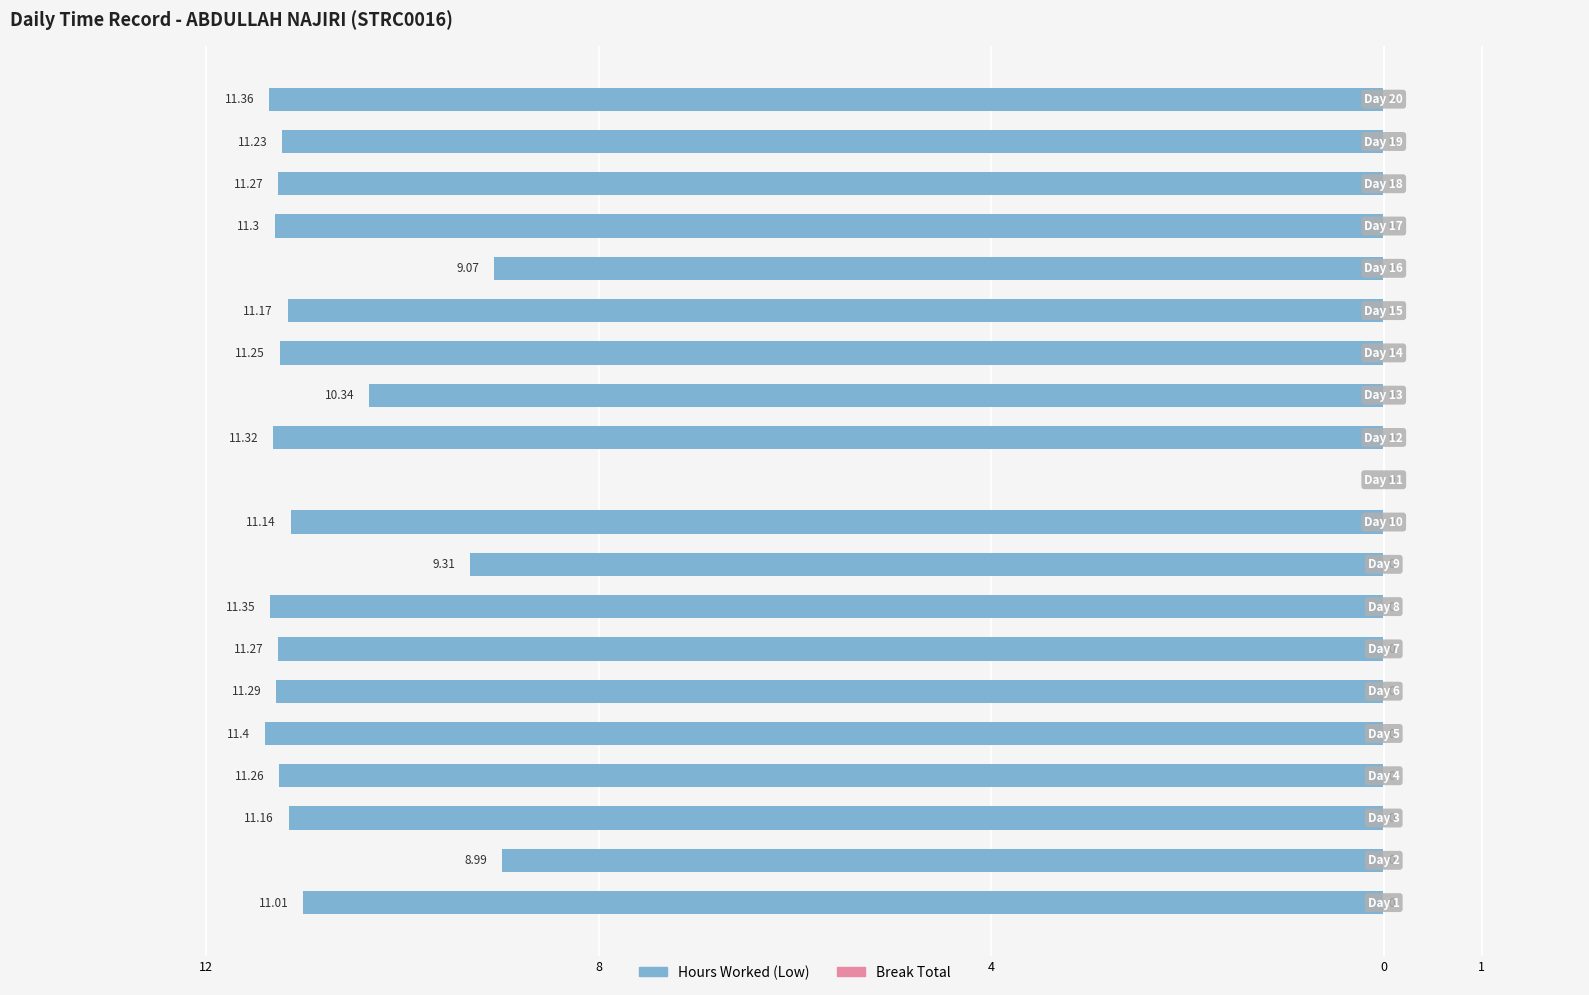

Are the bars horizontal?

Yes